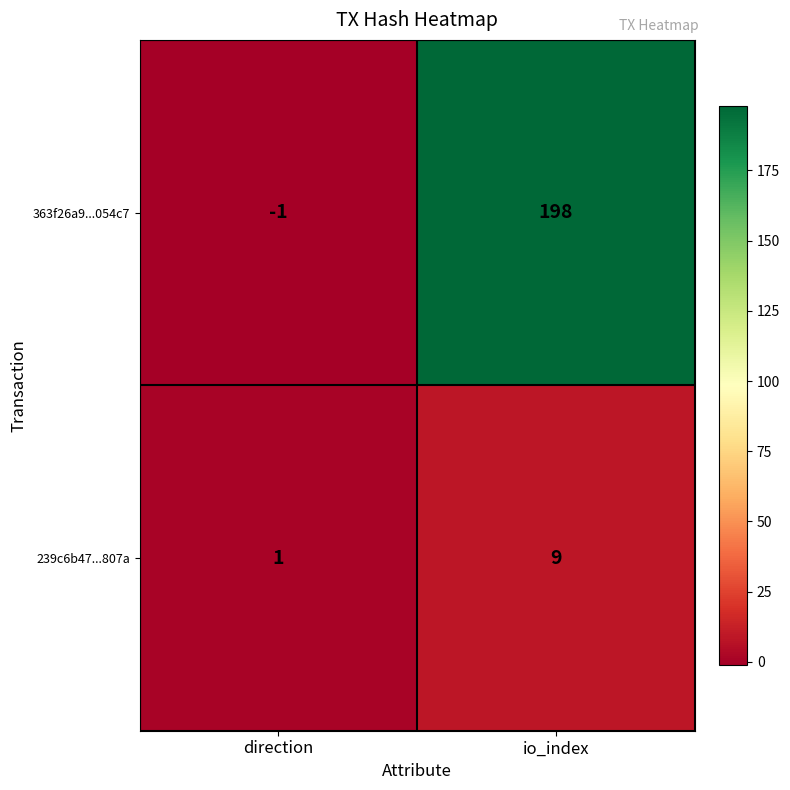

True or false: 363f26a9...054c7 has a value of -1 at direction.

True